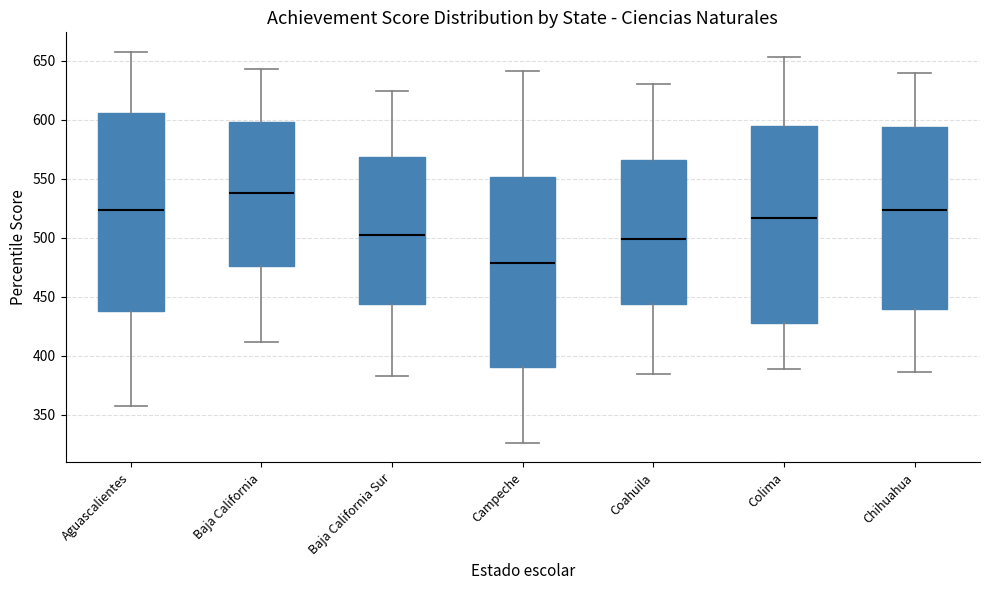

Reading left to right, transcribe this box plot: for each box, give where its median line is, the range the box spans, and where its two whiskers end, as read against the y-axis. The values are not printed on the chart, so give them approximately, as read against the axis.

Aguascalientes: median 525, box 440 to 605, whiskers 355 to 660
Baja California: median 540, box 475 to 600, whiskers 410 to 645
Baja California Sur: median 505, box 445 to 570, whiskers 385 to 625
Campeche: median 480, box 390 to 550, whiskers 325 to 640
Coahuila: median 500, box 445 to 565, whiskers 385 to 630
Colima: median 515, box 430 to 595, whiskers 390 to 655
Chihuahua: median 525, box 440 to 595, whiskers 385 to 640